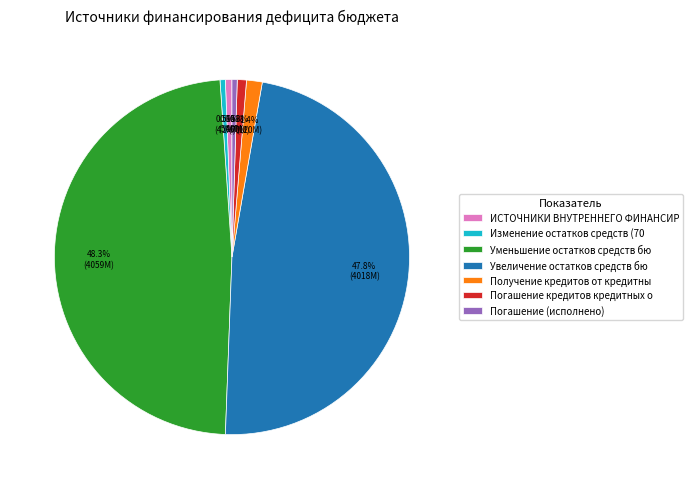

Approximately how many times larger is the value at Погашение (исполнено) compared to Погашение кредитов кредитных о?

0.6